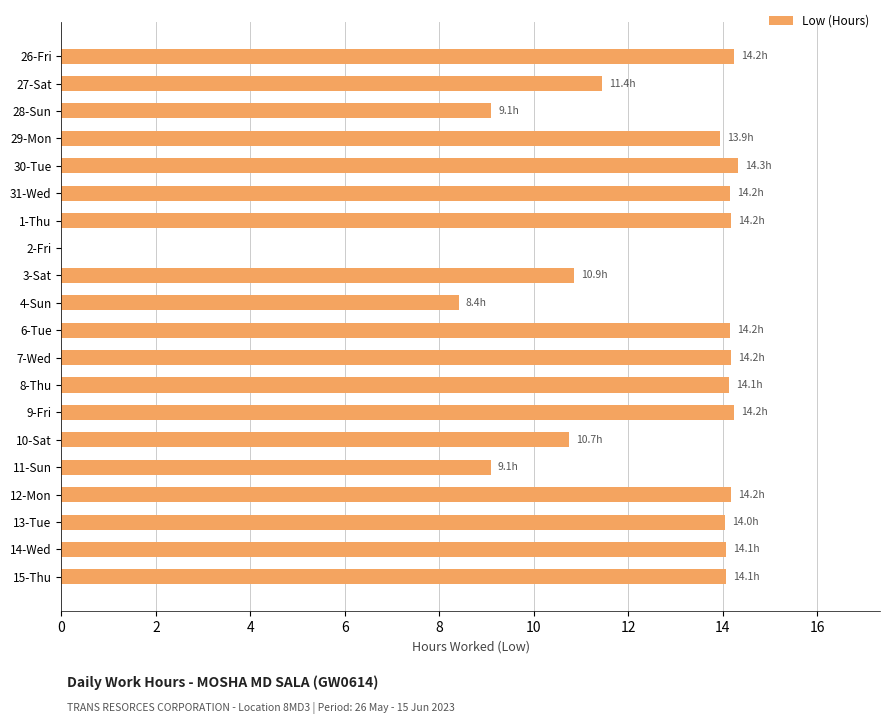

What is the ratio of the value at 12-Mon to the value at 4-Sun?

1.7